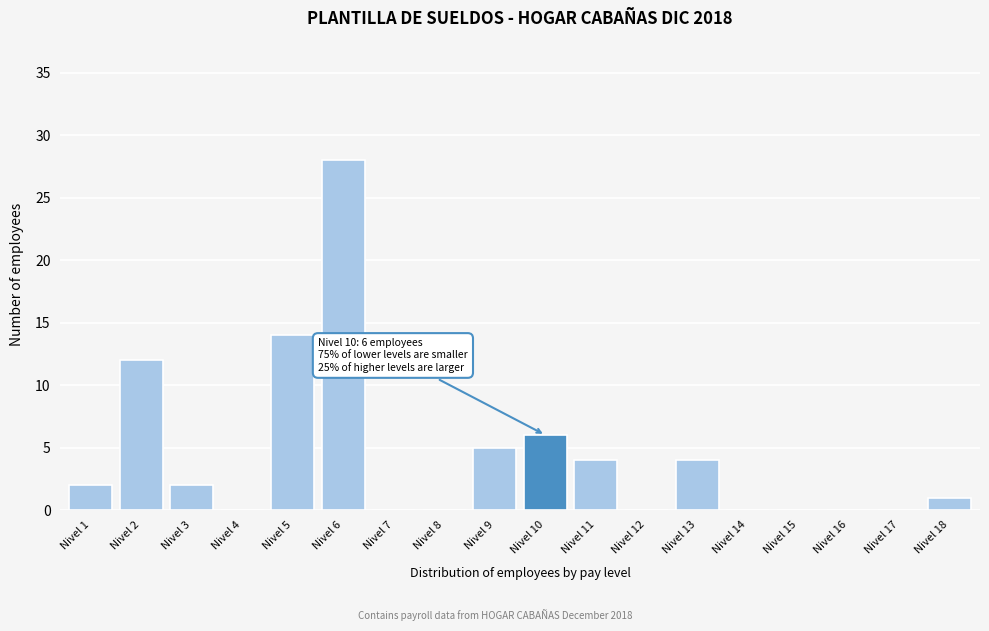

Reading left to right, list all the values displayed in this chart.

Nivel 1=2	Nivel 2=12	Nivel 3=2	Nivel 4=0	Nivel 5=14	Nivel 6=28	Nivel 7=0	Nivel 8=0	Nivel 9=5	Nivel 10=6	Nivel 11=4	Nivel 12=0	Nivel 13=4	Nivel 14=0	Nivel 15=0	Nivel 16=0	Nivel 17=0	Nivel 18=1